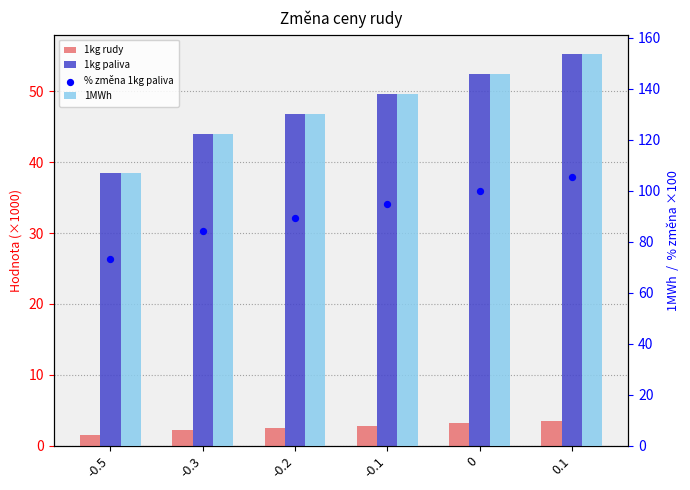

What is the total value across all series at -0.3?

252.6